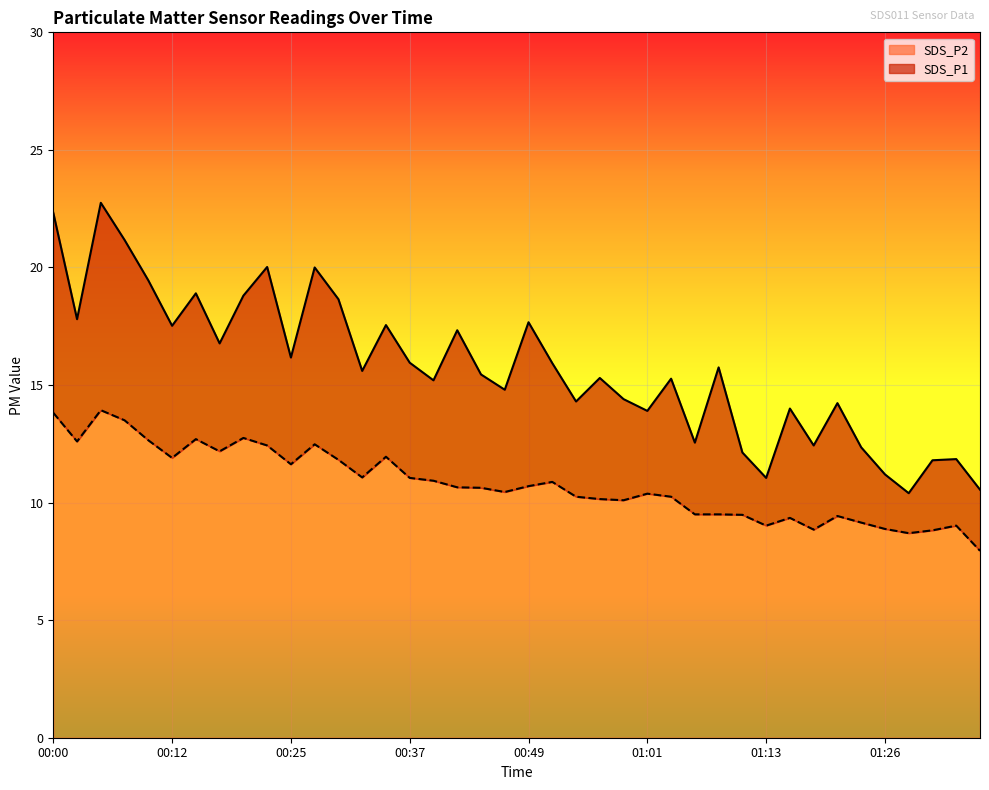

At which label is SDS_P2 closest to 10?

00:59